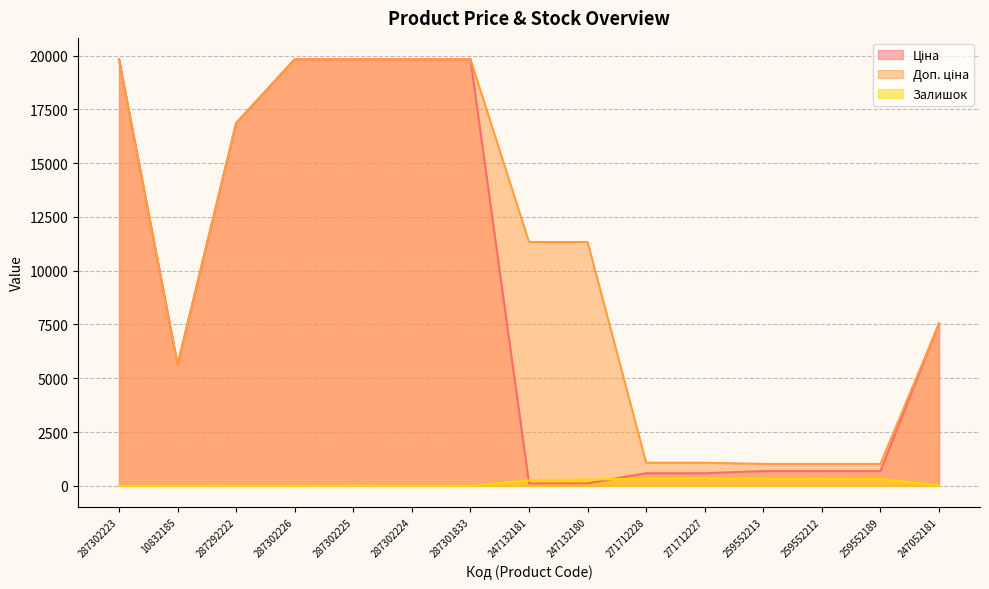

What is the value of the Залишок point at the 5th from the left?

5.0